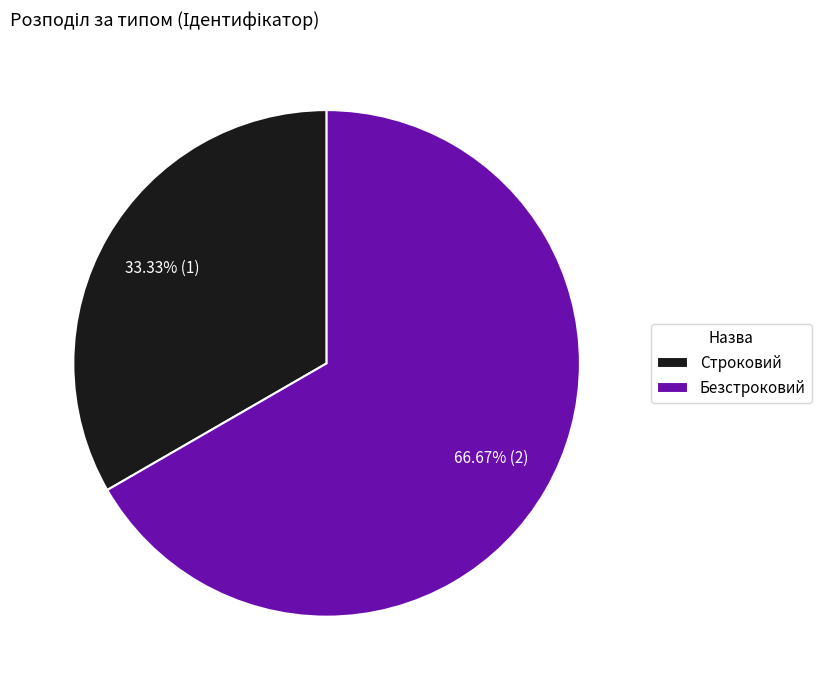

Between Строковий and Безстроковий, which is larger?

Безстроковий